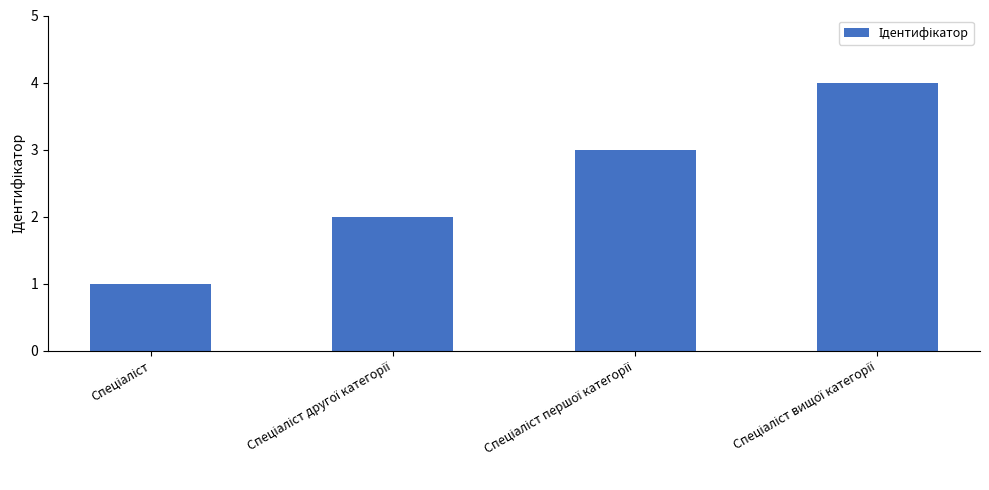

What is the difference between the maximum and minimum values?

3